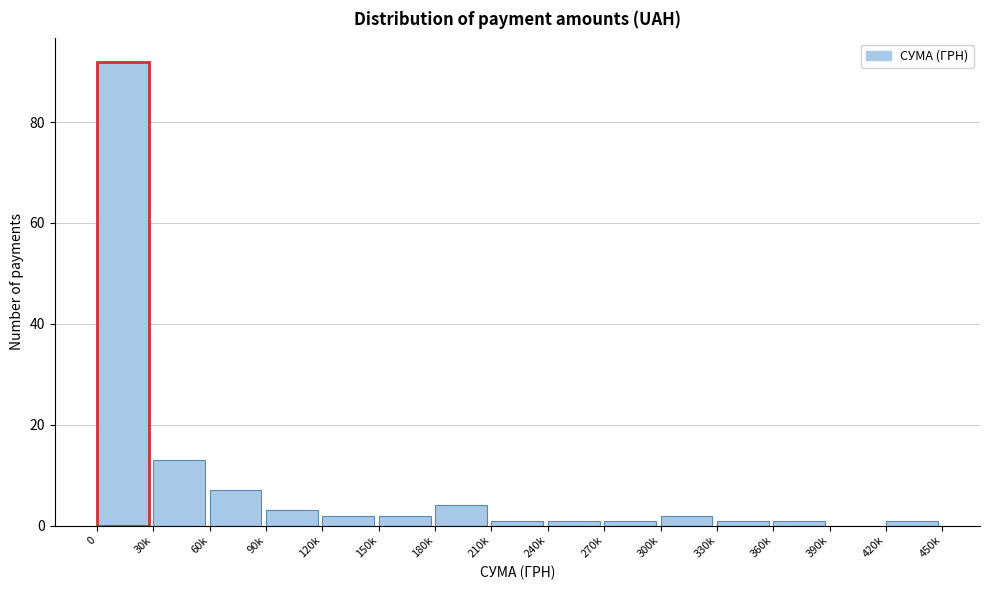

Reading right to left, what are all the values shown in this chart?

420k=1	390k=0	360k=1	330k=1	300k=2	270k=1	240k=1	210k=1	180k=4	150k=2	120k=2	90k=3	60k=7	30k=13	0=92